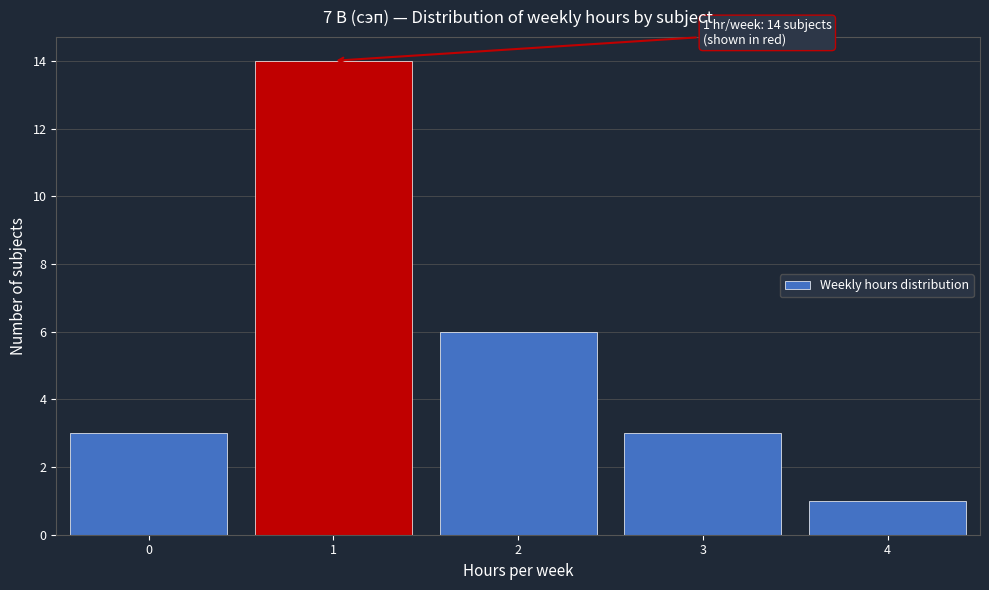

Over which range of the x-axis is the bar tallest?

0.5 to 1.5